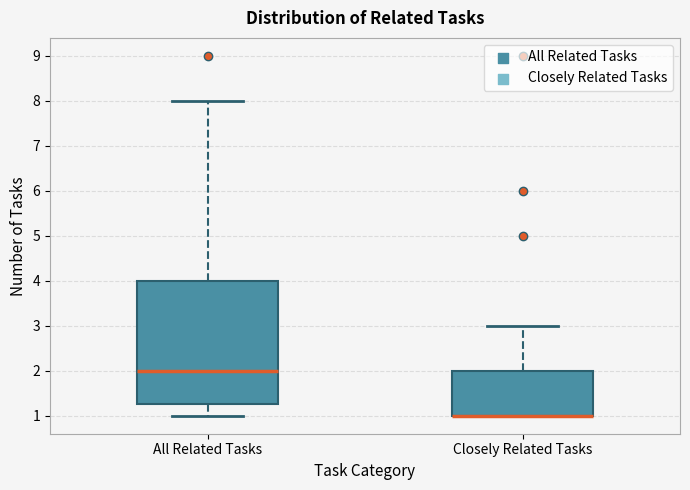

Reading left to right, transcribe this box plot: for each box, give where its median line is, the range the box spans, and where its two whiskers end, as read against the y-axis. The values are not printed on the chart, so give them approximately, as read against the axis.

All Related Tasks: median 2.0, box 1.3 to 4.0, whiskers 1.0 to 8.0
Closely Related Tasks: median 1.0 (drawn on the box's lower edge), box 1.0 to 2.0, whiskers 1.0 to 3.0